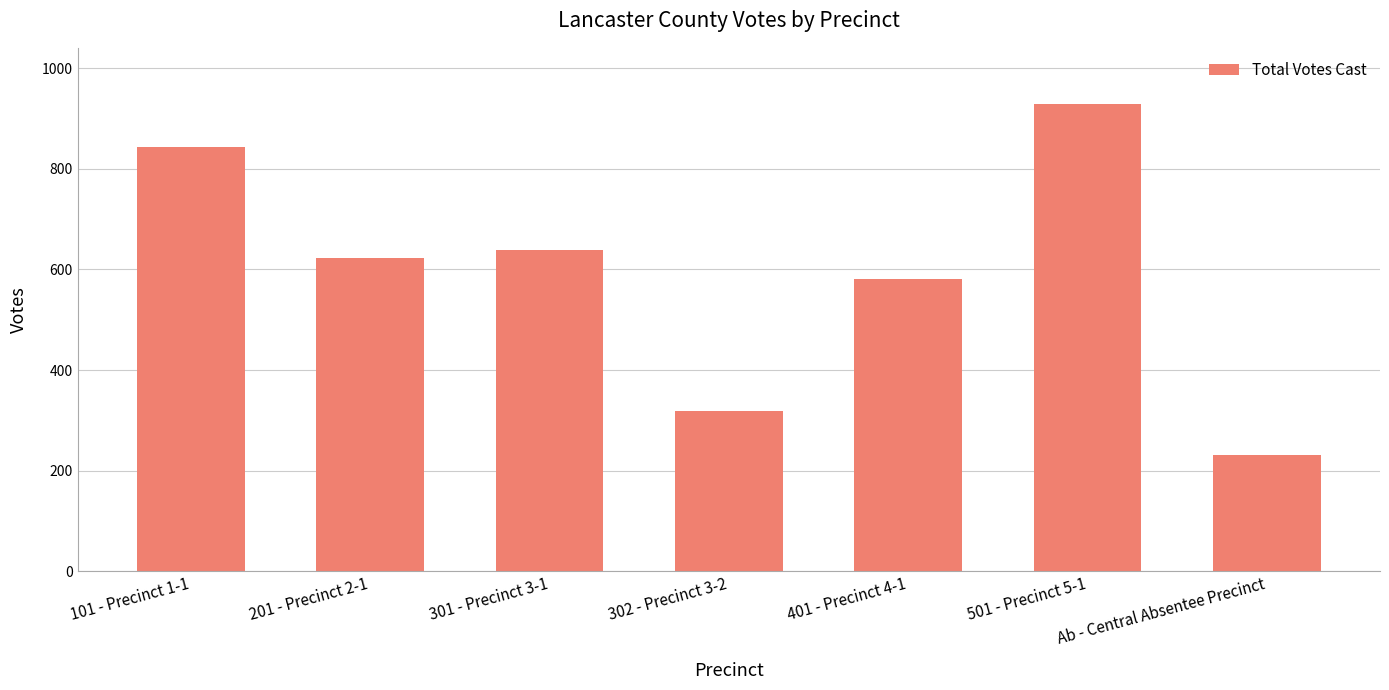

Which label corresponds to the smallest value in the chart?

Ab - Central Absentee Precinct